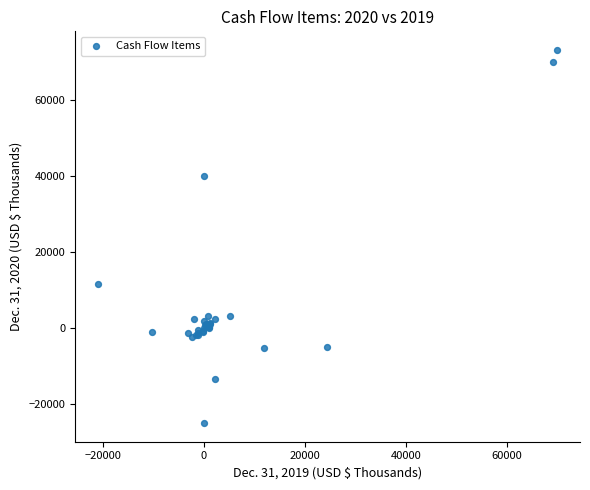

What Y value in the scatter plot is closest to 24035?

11523